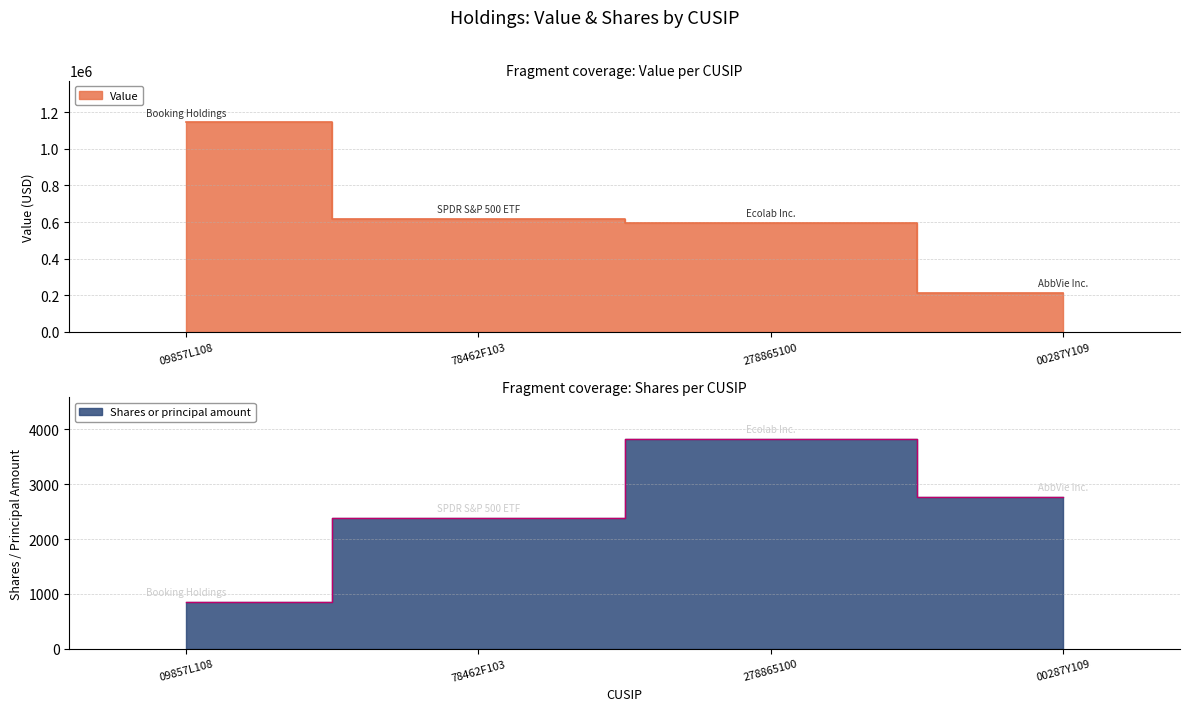

How many Shares or principal amount values are between 2385 and 3820?

3